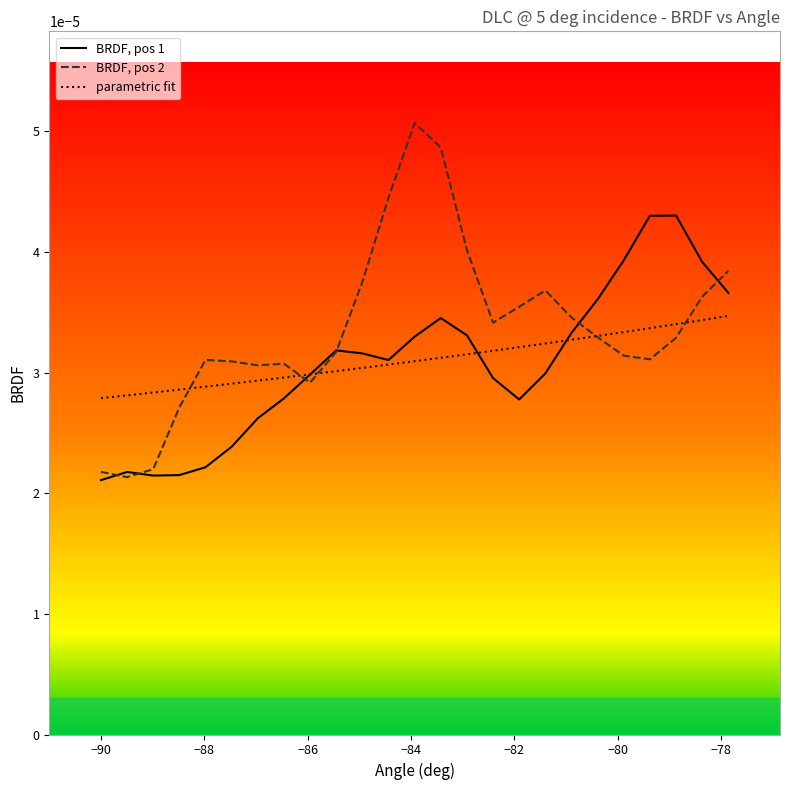

Reading left to right, transcribe all the data shown in this chart.

BRDF, pos 1: 0.0	0.0	0.0	0.0	0.0	0.0	0.0	0.0	0.0	0.0	0.0	0.0	0.0	0.0	0.0	0.0	0.0	0.0	0.0	0.0	0.0	0.0	0.0	0.0	0.0
BRDF, pos 2: 0.0	0.0	0.0	0.0	0.0	0.0	0.0	0.0	0.0	0.0	0.0	0.0	0.0	0.0	0.0	0.0	0.0	0.0	0.0	0.0	0.0	0.0	0.0	0.0	0.0
parametric fit: 0.0	0.0	0.0	0.0	0.0	0.0	0.0	0.0	0.0	0.0	0.0	0.0	0.0	0.0	0.0	0.0	0.0	0.0	0.0	0.0	0.0	0.0	0.0	0.0	0.0